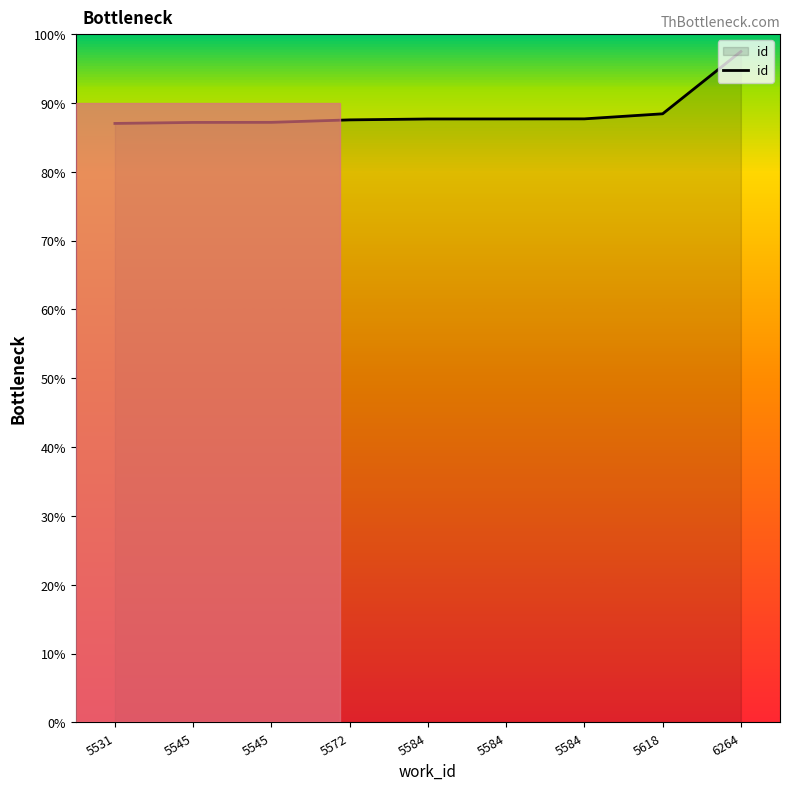

What is the change in value from 5572 to 5584?

+23